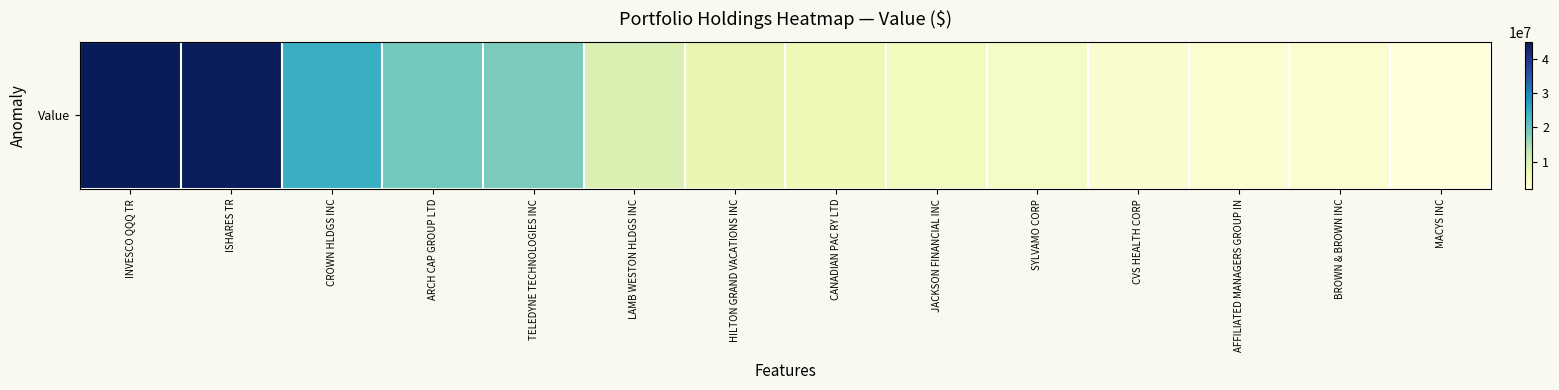

What is the average value?

14285786